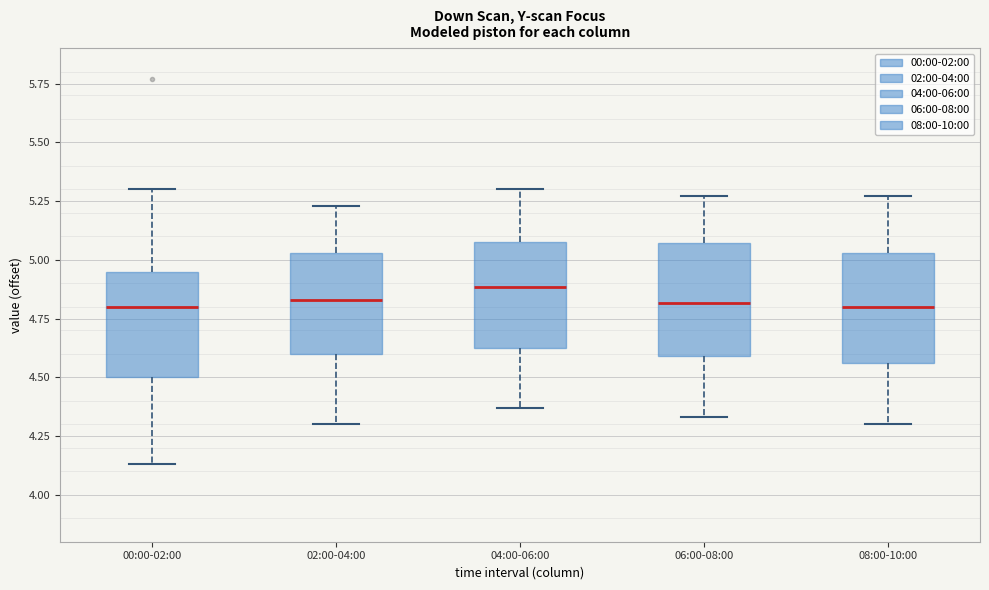

Reading left to right, transcribe this box plot: for each box, give where its median line is, the range the box spans, and where its two whiskers end, as read against the y-axis. The values are not printed on the chart, so give them approximately, as read against the axis.

00:00-02:00: median 4.80, box 4.50 to 4.95, whiskers 4.15 to 5.30
02:00-04:00: median 4.85, box 4.60 to 5.05, whiskers 4.30 to 5.25
04:00-06:00: median 4.90, box 4.60 to 5.10, whiskers 4.35 to 5.30
06:00-08:00: median 4.80, box 4.60 to 5.05, whiskers 4.35 to 5.25
08:00-10:00: median 4.80, box 4.55 to 5.05, whiskers 4.30 to 5.25